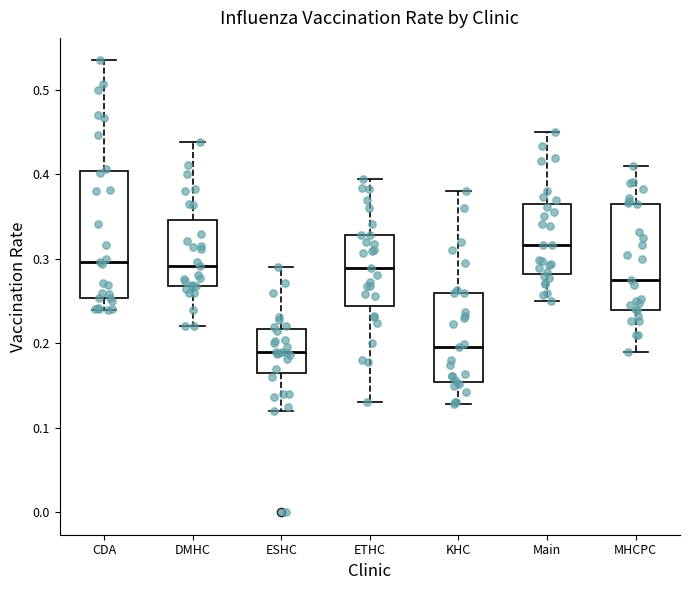

Which box has the highest median line?

Main